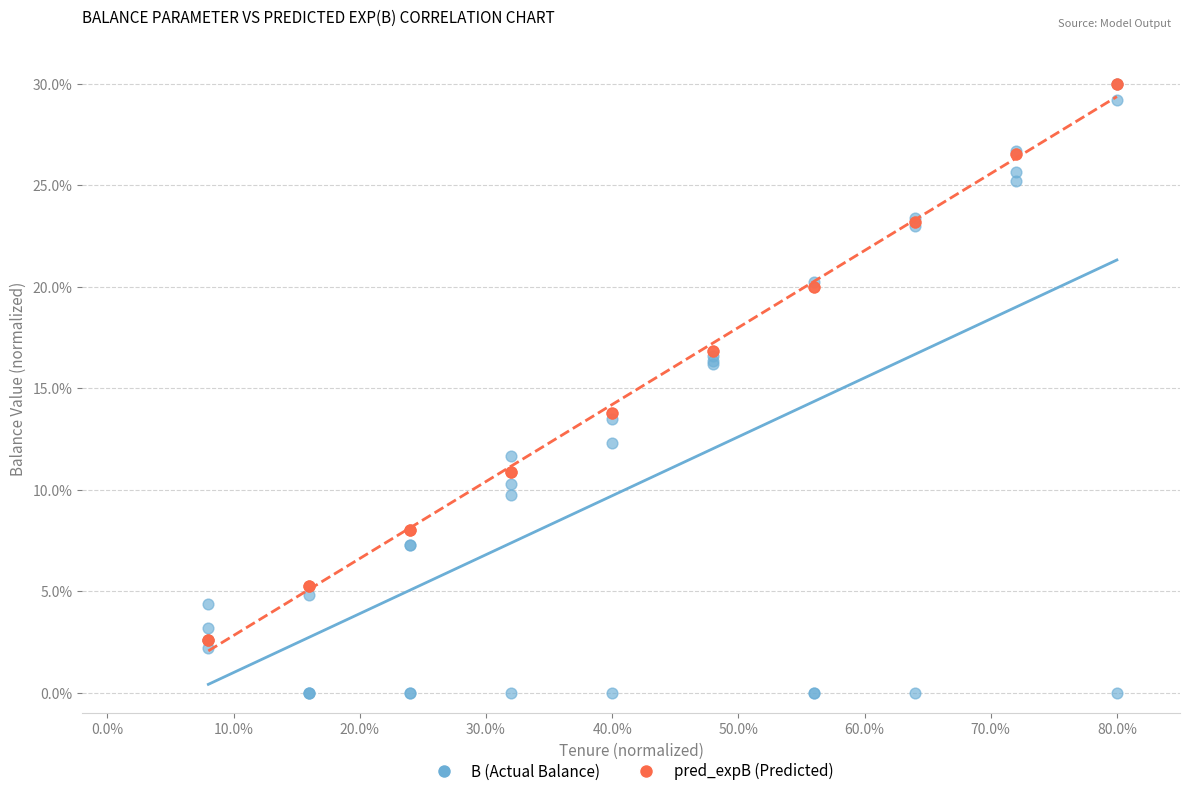

What are all the series names shown in the legend?

B (Actual Balance), pred_expB (Predicted)